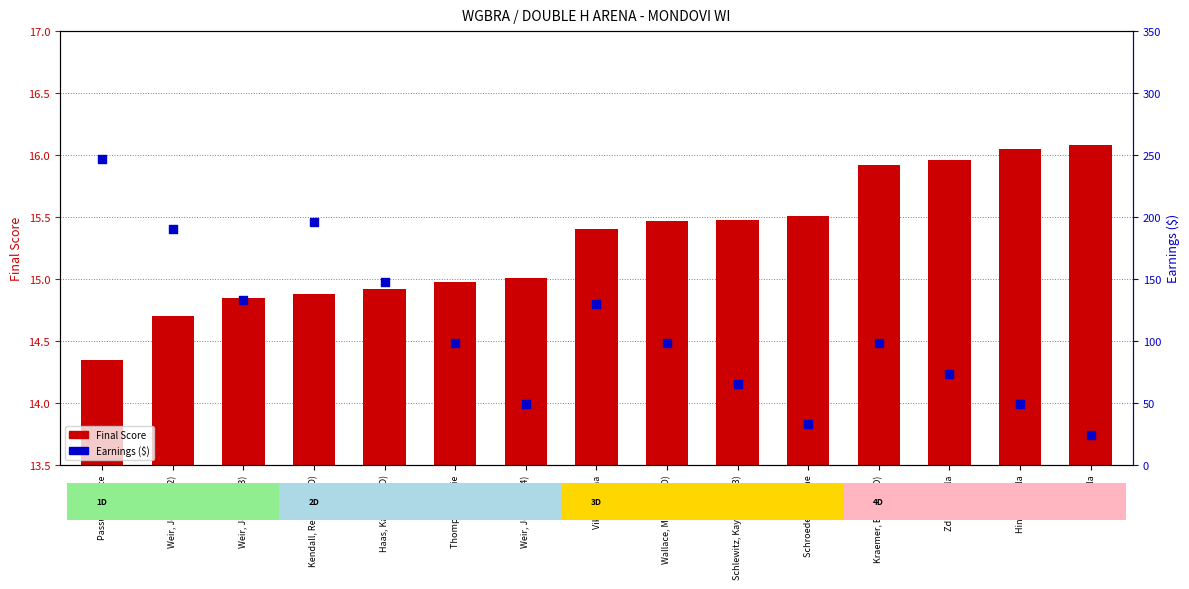

What are all the series names shown in the legend?

Final Score, Earnings ($)